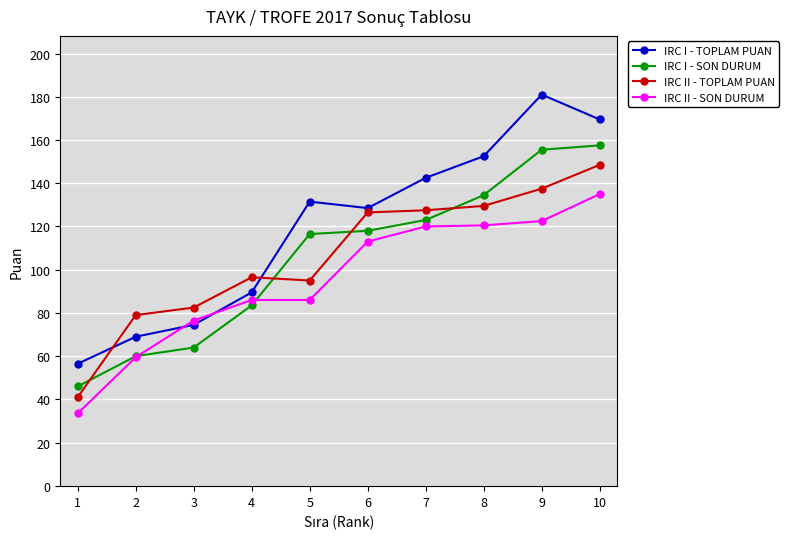

At how many categories does at least one series exceed 127?

6